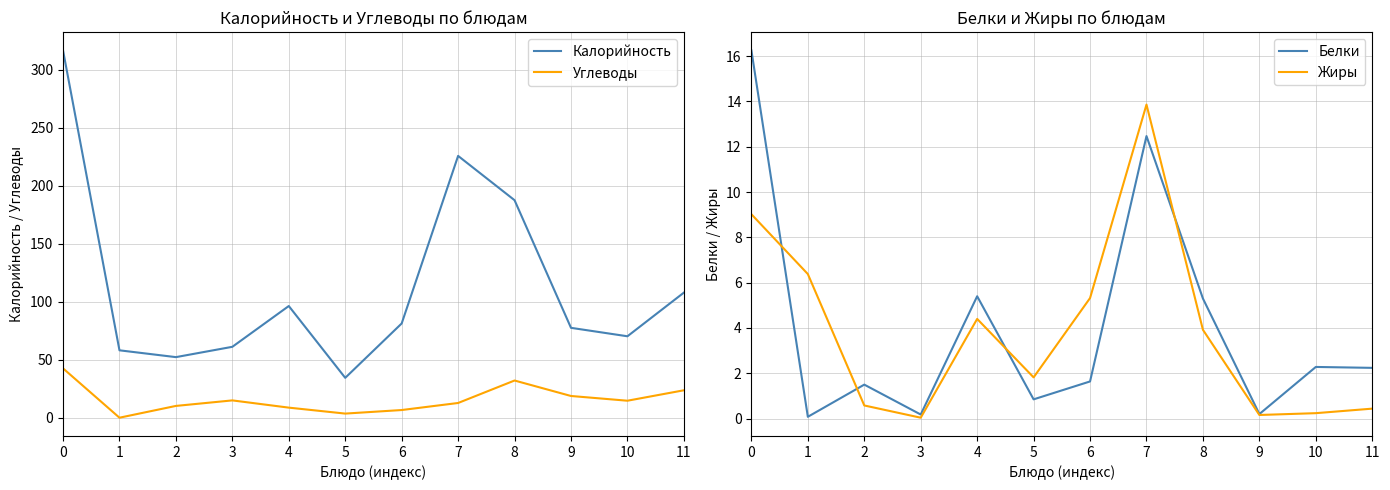

What is the maximum value shown in the chart?

316.8